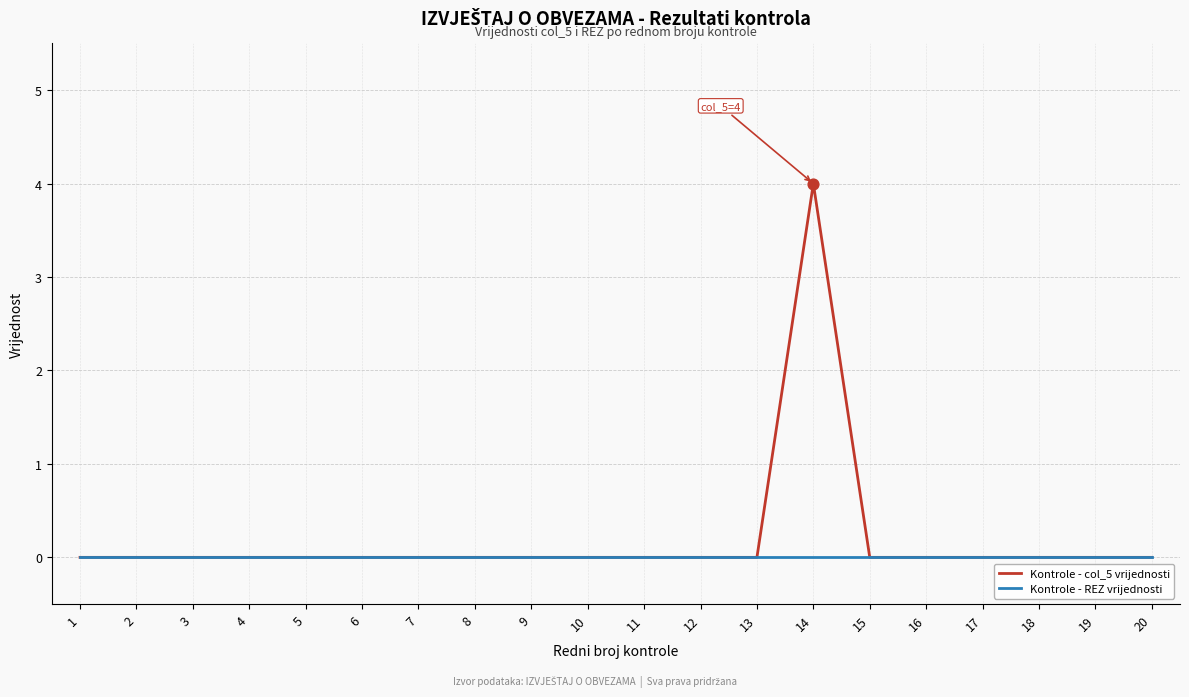

Which series has the largest total across all categories?

Kontrole - col_5 vrijednosti